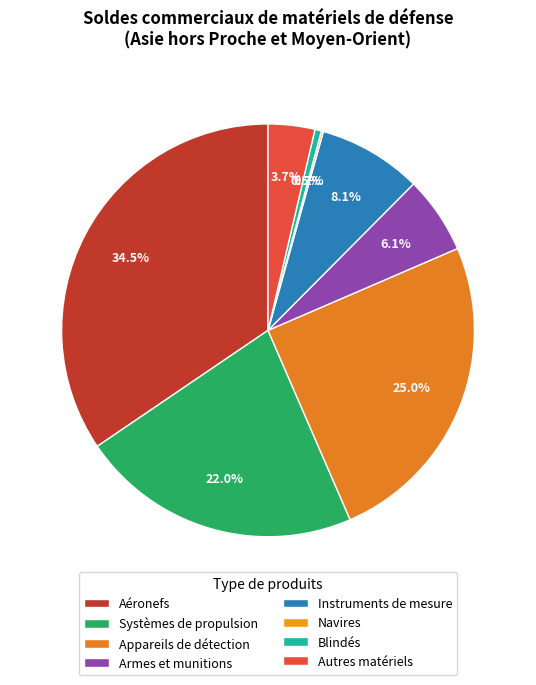

Is there any slice that represents more than half of the pie?

No